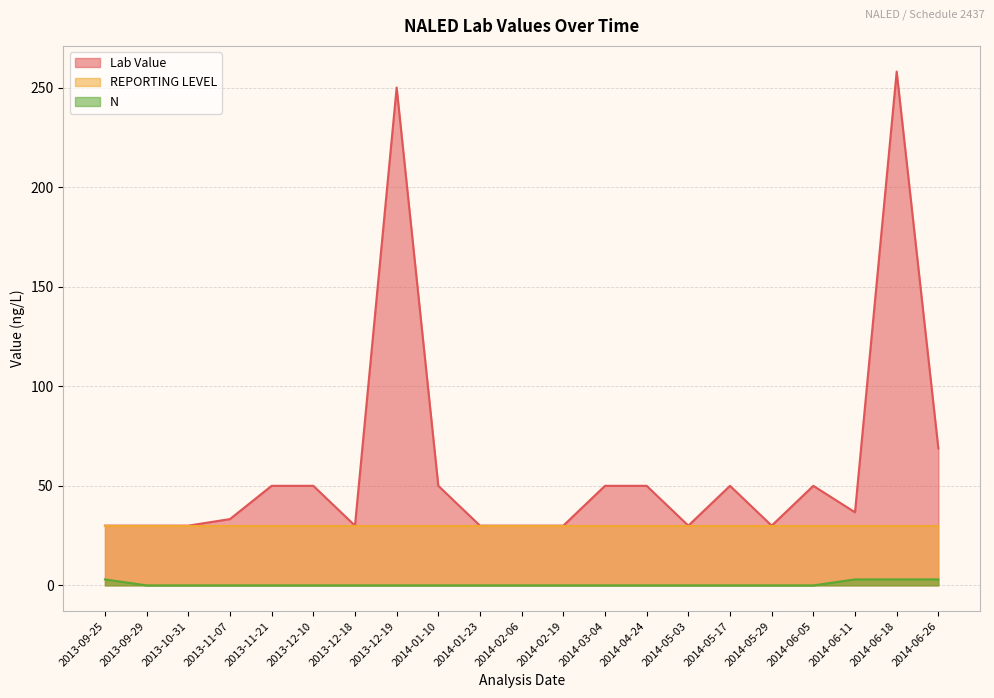

What is the difference between the maximum and minimum values in the Lab Value series?

228.0